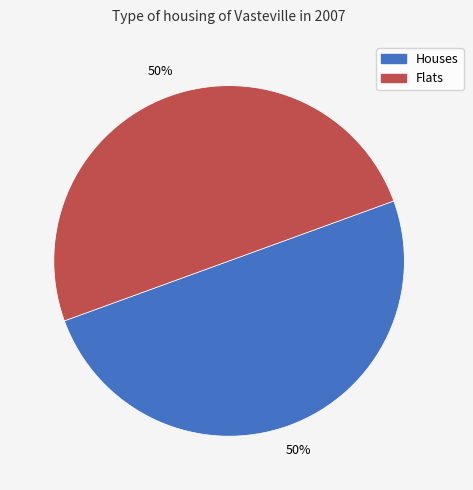

Is the sum of Houses and Flats greater than half?

Yes